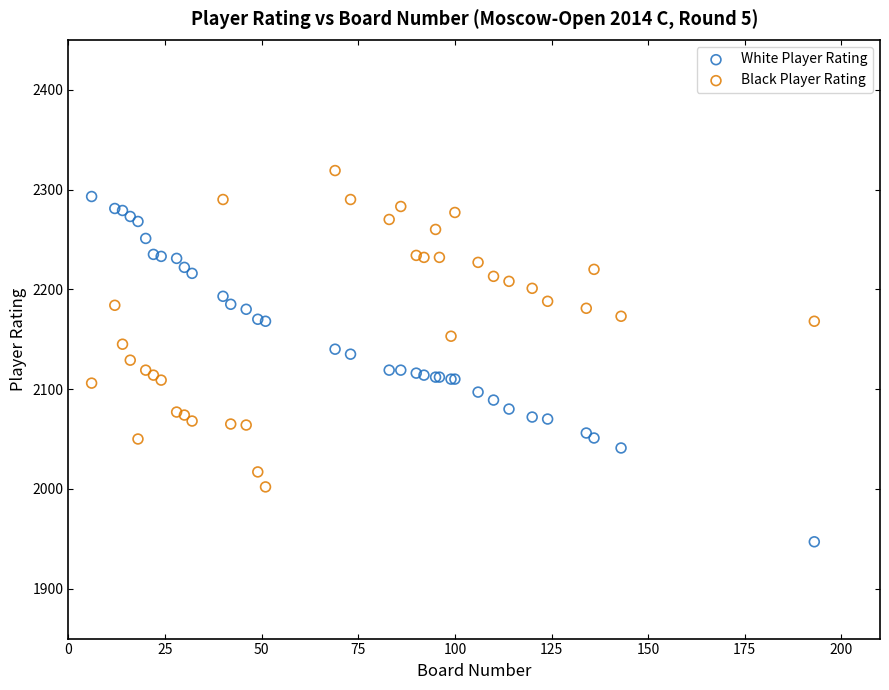

What are all the series names shown in the legend?

White Player Rating, Black Player Rating